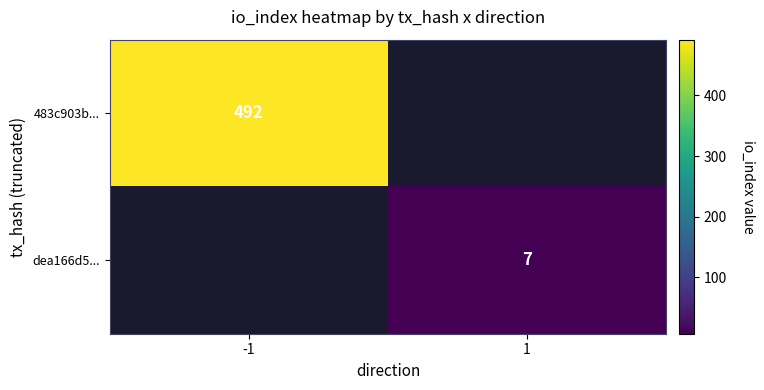

The value of 483c903b... at -1 is 492. True or false?

True